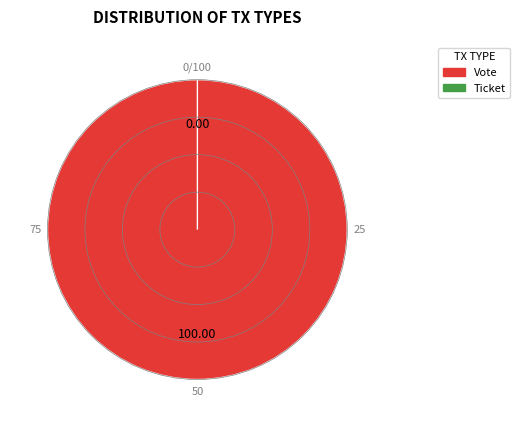

To the nearest percent, what is the combined percentage of Vote and Ticket?

100%